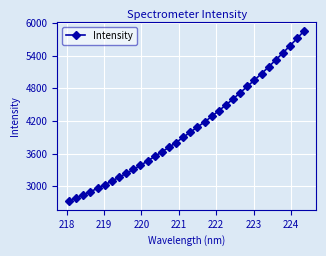

What is the smallest value displayed?

2720.7